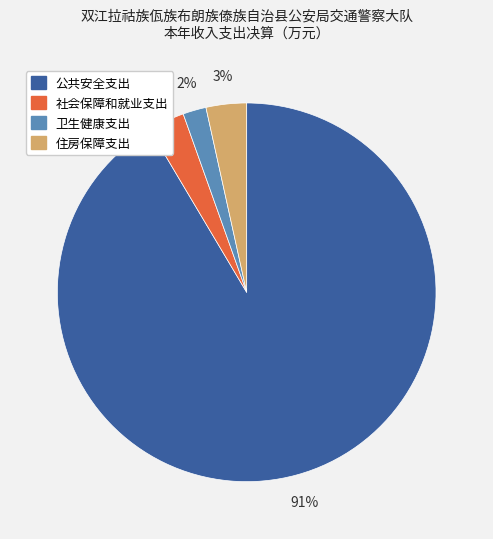

Do 社会保障和就业支出 and 公共安全支出 together represent more than half of the pie?

Yes